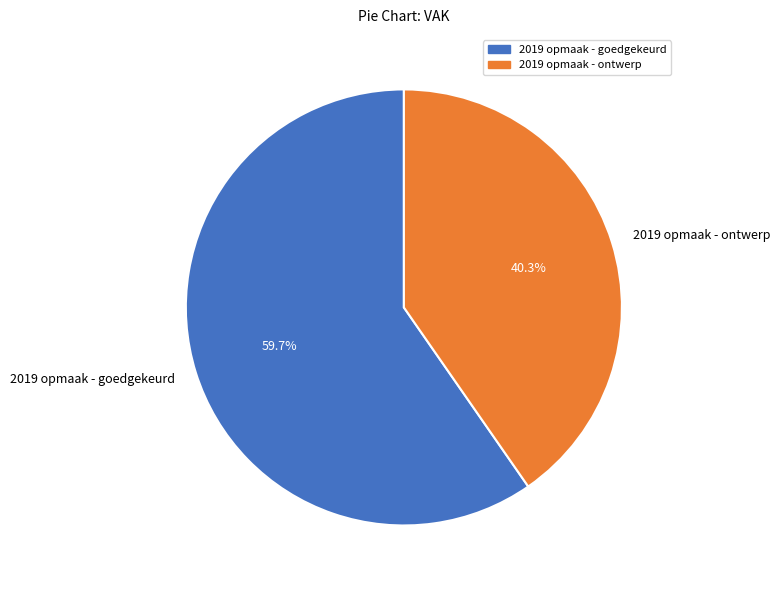

Rank the categories by value from lowest to highest.

2019 opmaak - ontwerp, 2019 opmaak - goedgekeurd